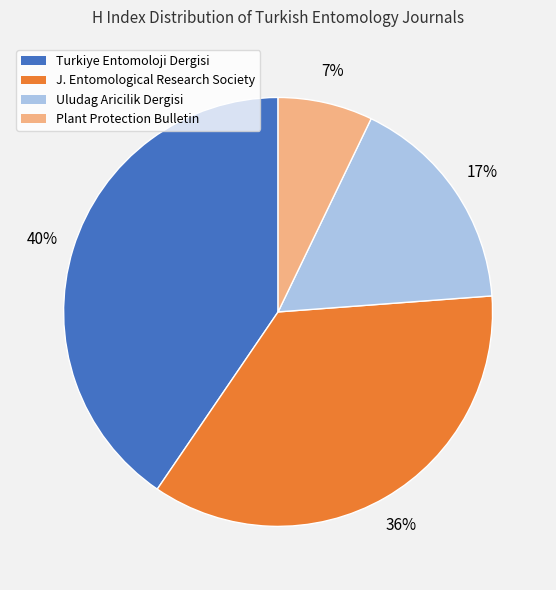

Is there any slice that represents more than half of the pie?

No